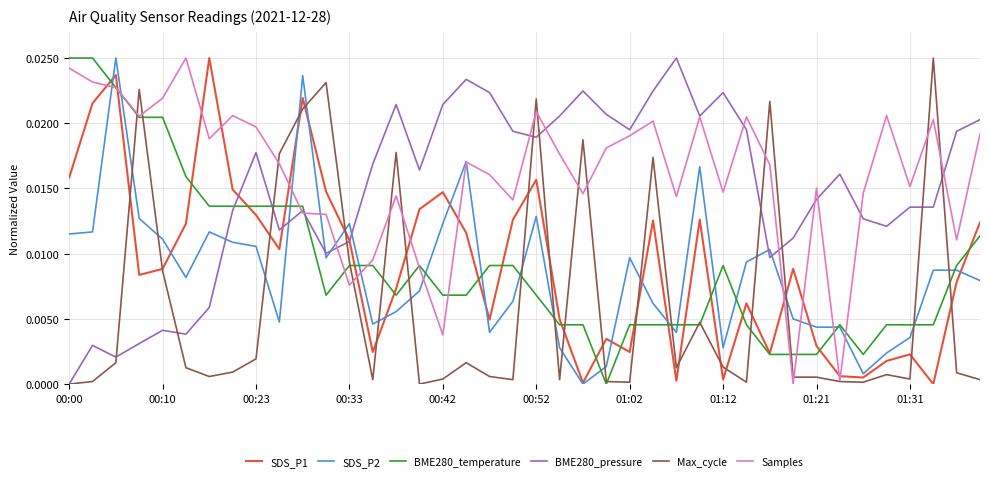

True or false: BME280_pressure and BME280_temperature cross at least once.

True